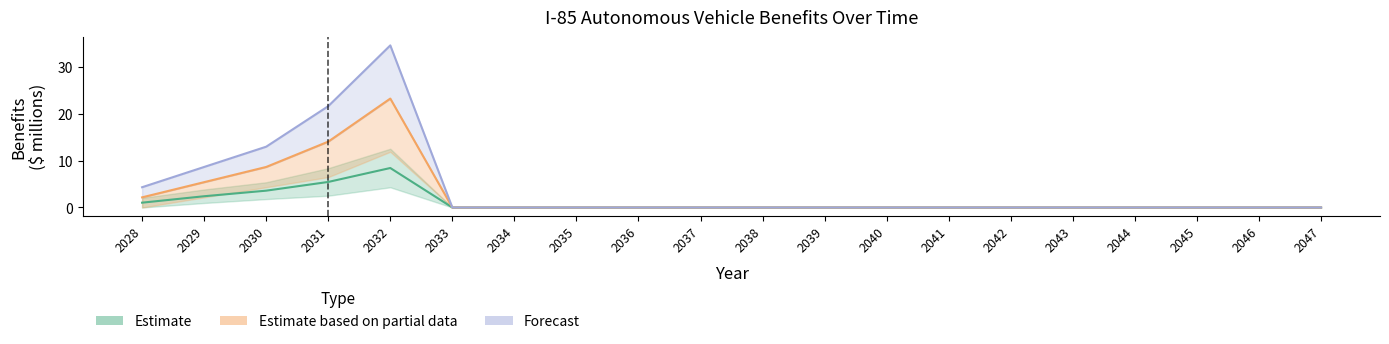

How many values in High Benefits are above zero?

5